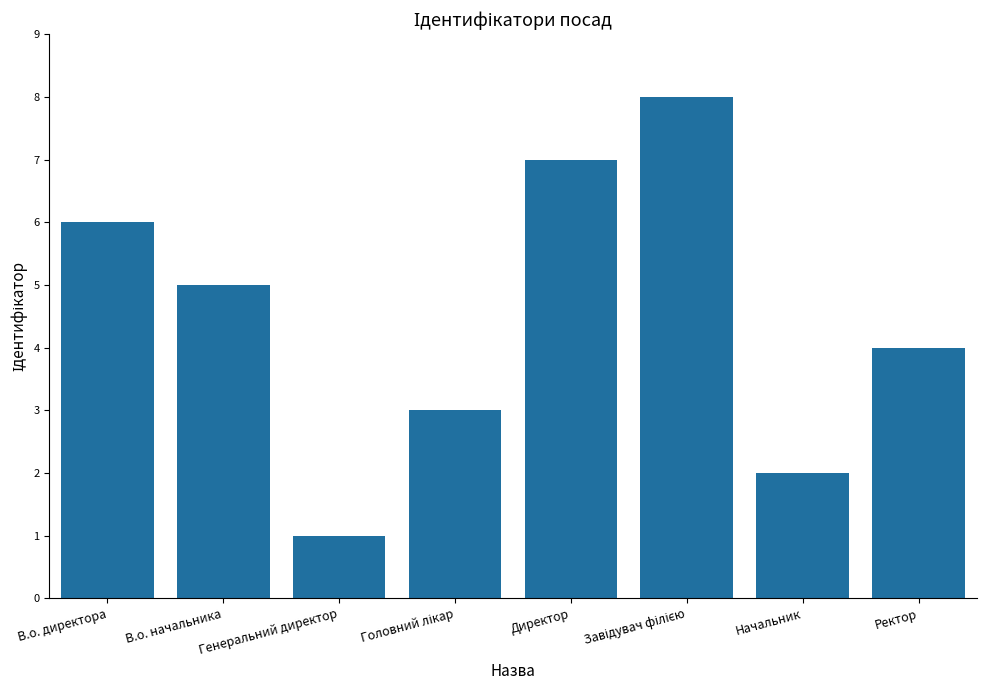

What is the value of the 3rd bar from the left?

1